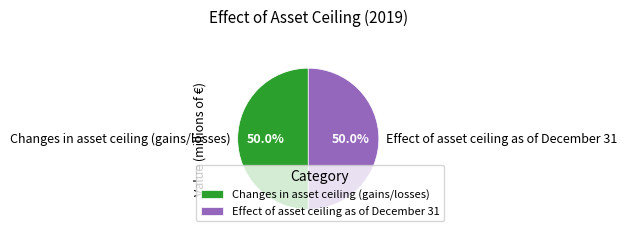

What portion of the pie excludes Changes in asset ceiling (gains/losses)?

50.0%